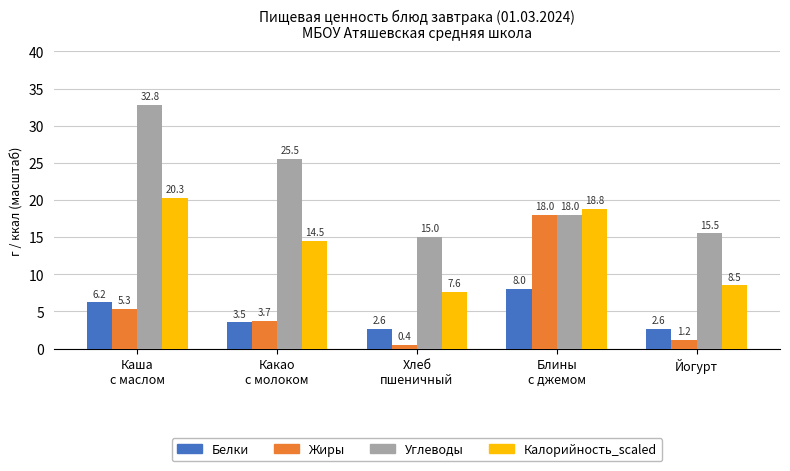

What is the average value of the Углеводы series?

21.4